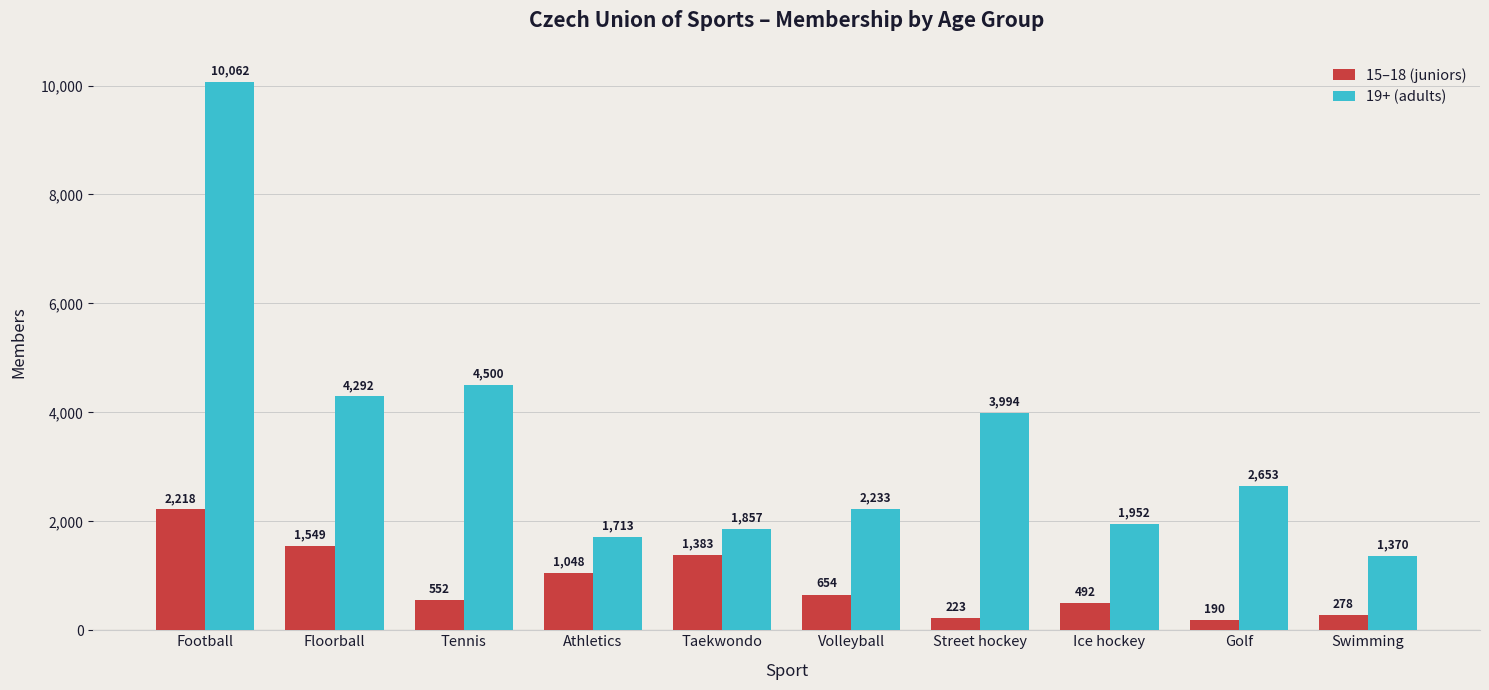

List the series in order of their overall mean, highest first.

19+ (adults), 15–18 (juniors)